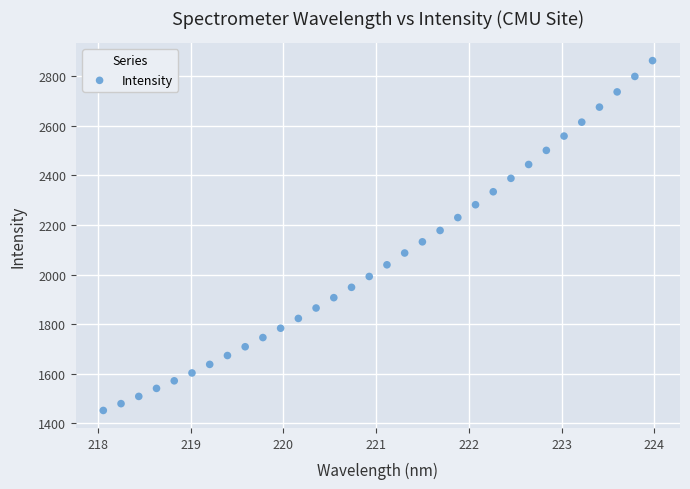

What is the range of Y values (max minus min)?

1410.6